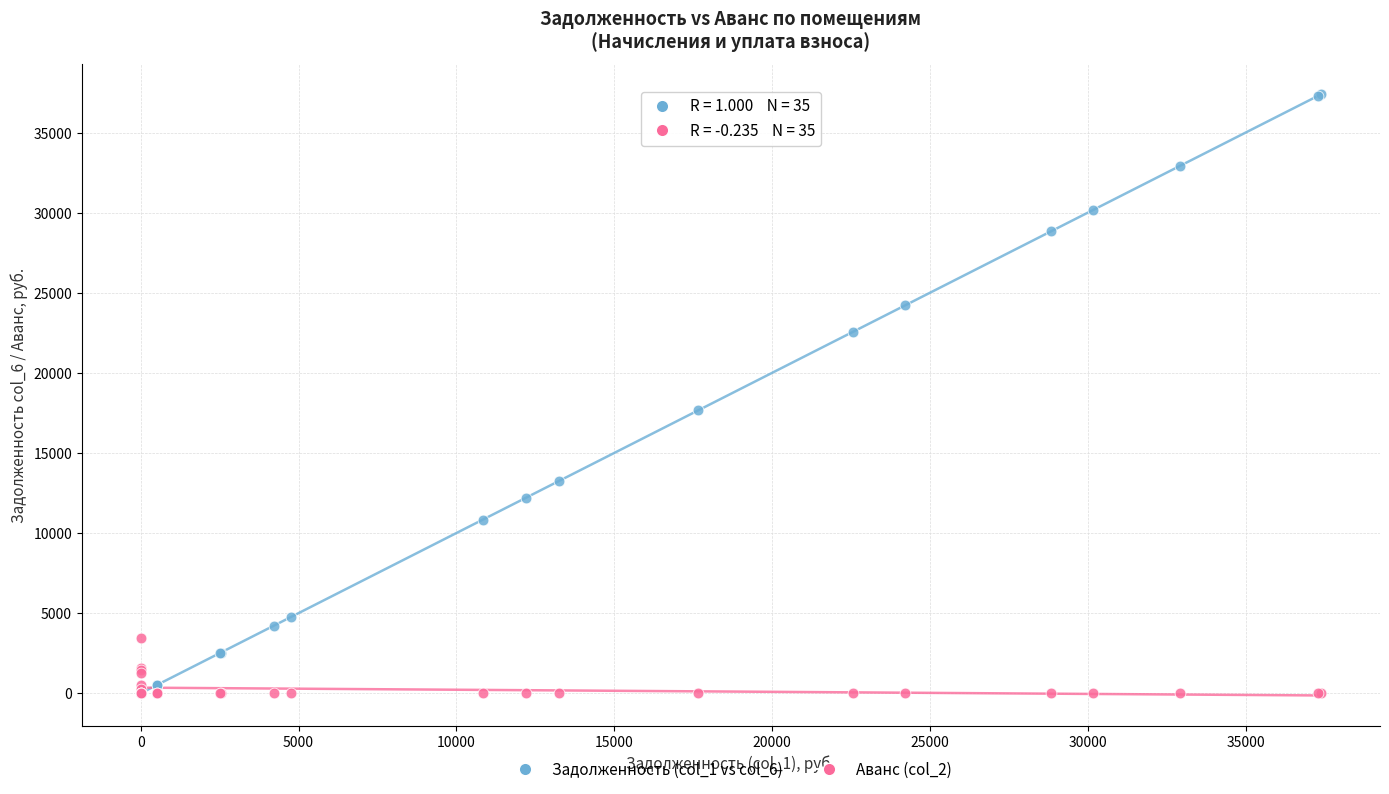

Across all series, what Y value is closest to 18695?

17660.6